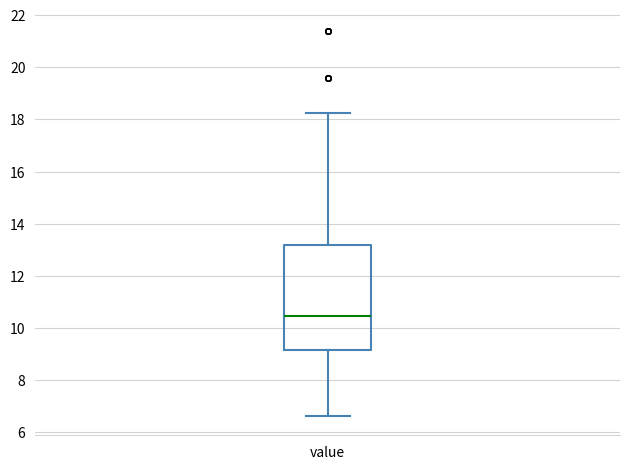

Where is the lower edge of the box for value on the y-axis? The values are not printed on the chart, so give them approximately, as read against the axis.

9.2